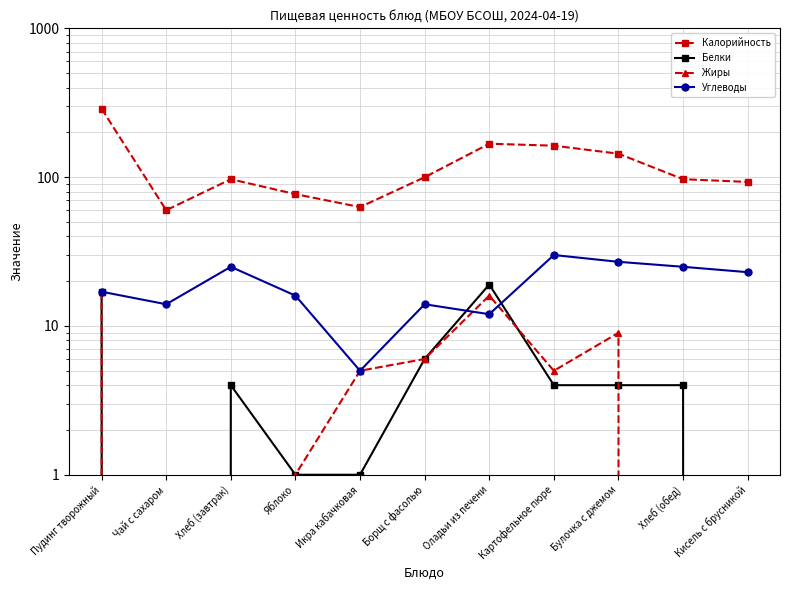

True or false: Белки has more than 0 points higher than both neighbors.

True